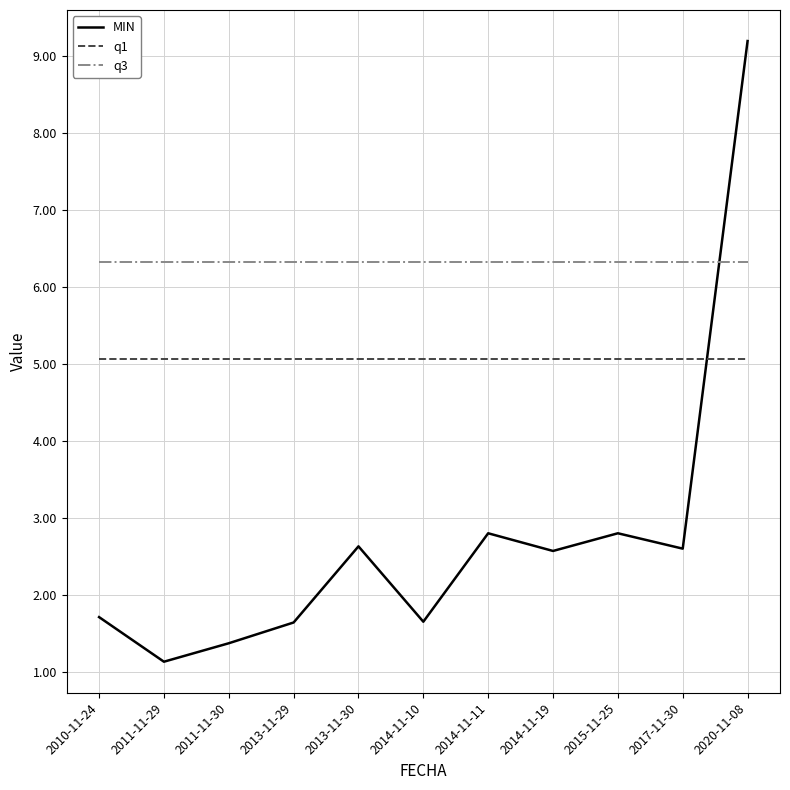

What is the difference between the maximum and minimum values in the MIN series?

8.1